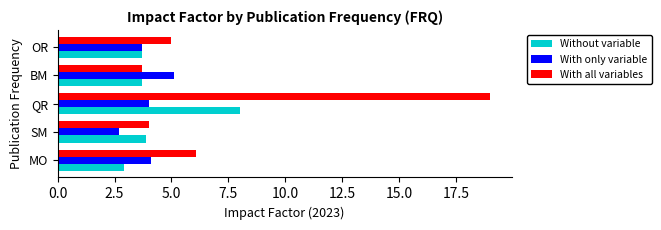

Which category has the highest value in the Without variable series?

QR